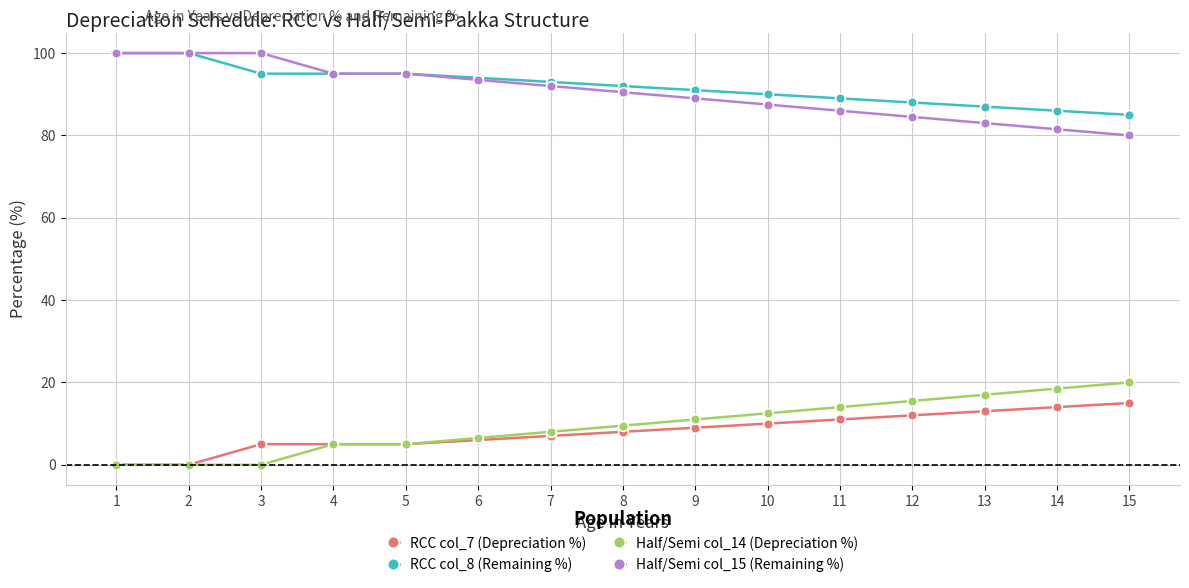

True or false: RCC col_7 (Depreciation %) and Half/Semi col_15 (Remaining %) cross at least once.

False